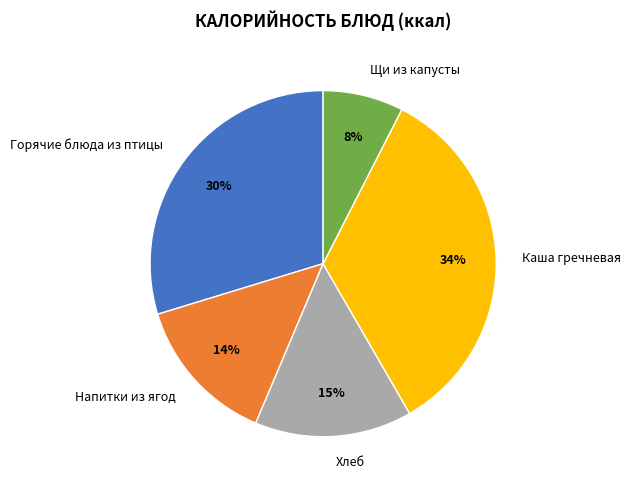

Is the sum of Щи из капусты and Каша гречневая greater than half?

No